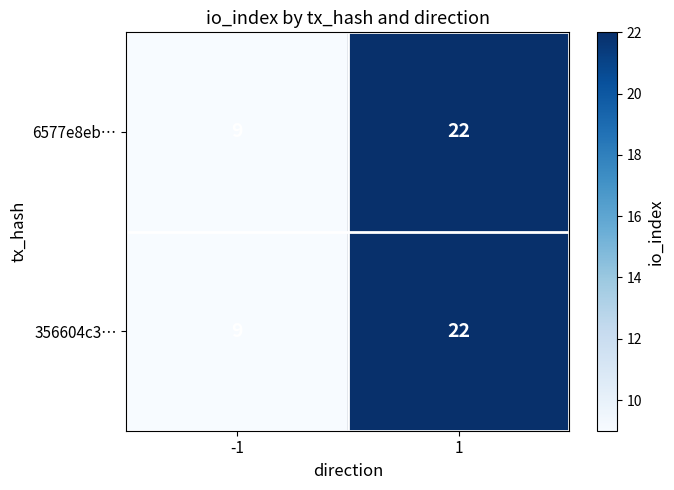

What is the approximate value of 6577e8eb… at 1?

22